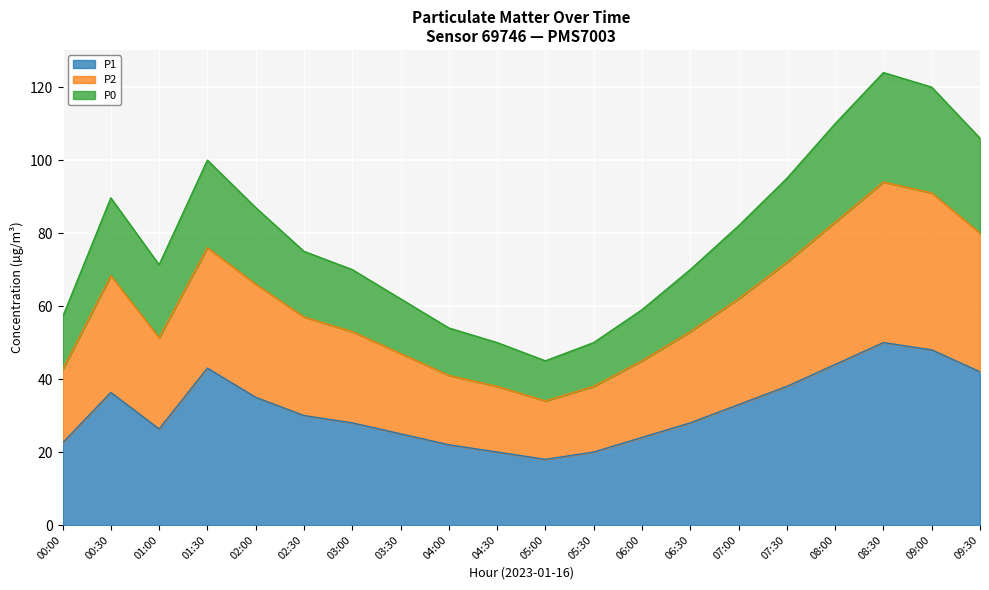

What is the lowest value of the P1 series?

18.0